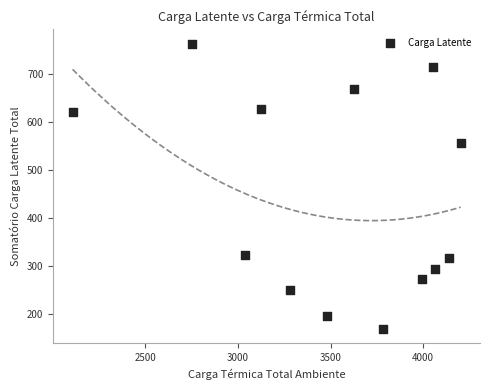

What Y value in the scatter plot is closest to 465?

555.1